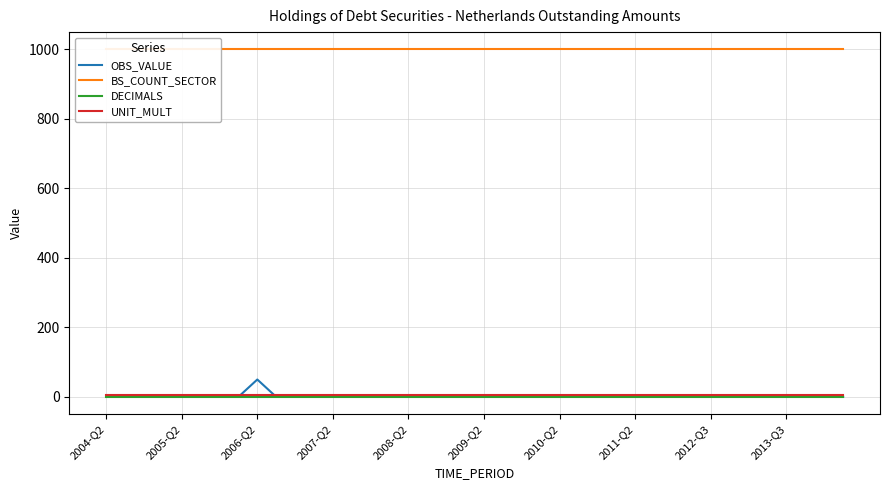

Reading left to right, extract all data points from this chart.

OBS_VALUE: 0	0	0	0	0	0	0	0	50	0	0	0	0	0	0	0	0	0	0	0	0	0	0	0	0	0	0	0	0	0	0	0	0	0	0	0	0	0	0	0
BS_COUNT_SECTOR: 1000	1000	1000	1000	1000	1000	1000	1000	1000	1000	1000	1000	1000	1000	1000	1000	1000	1000	1000	1000	1000	1000	1000	1000	1000	1000	1000	1000	1000	1000	1000	1000	1000	1000	1000	1000	1000	1000	1000	1000
DECIMALS: 0	0	0	0	0	0	0	0	0	0	0	0	0	0	0	0	0	0	0	0	0	0	0	0	0	0	0	0	0	0	0	0	0	0	0	0	0	0	0	0
UNIT_MULT: 6	6	6	6	6	6	6	6	6	6	6	6	6	6	6	6	6	6	6	6	6	6	6	6	6	6	6	6	6	6	6	6	6	6	6	6	6	6	6	6